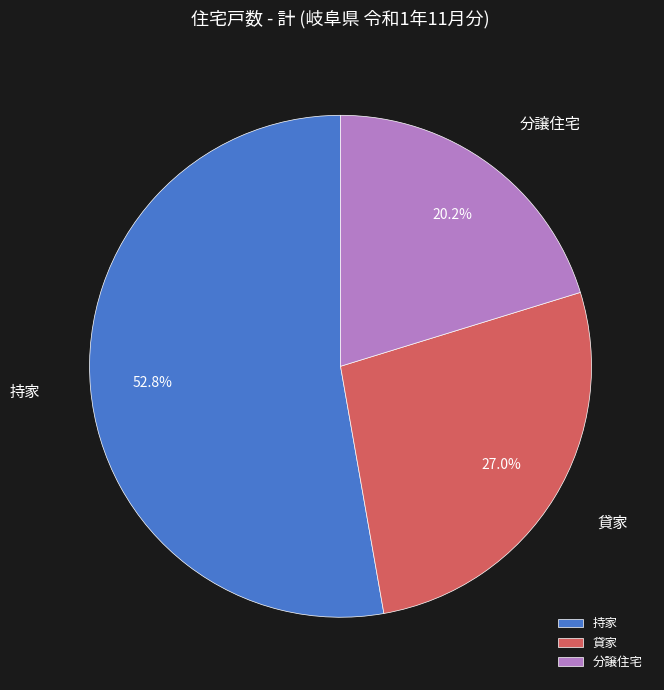

What percentage is the 分譲住宅 slice, to the nearest percent?

20%